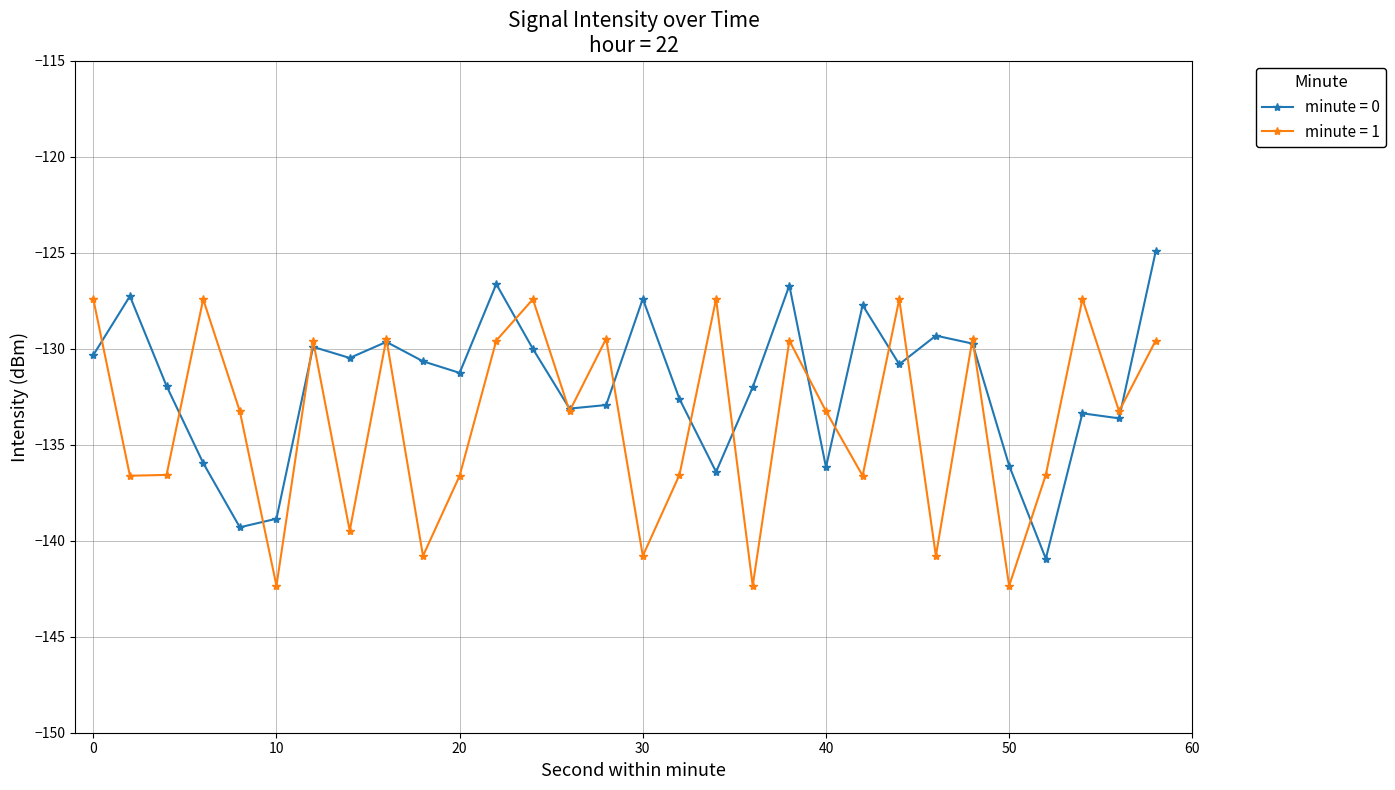

List the series in order of their peak value, lowest first.

minute = 1, minute = 0